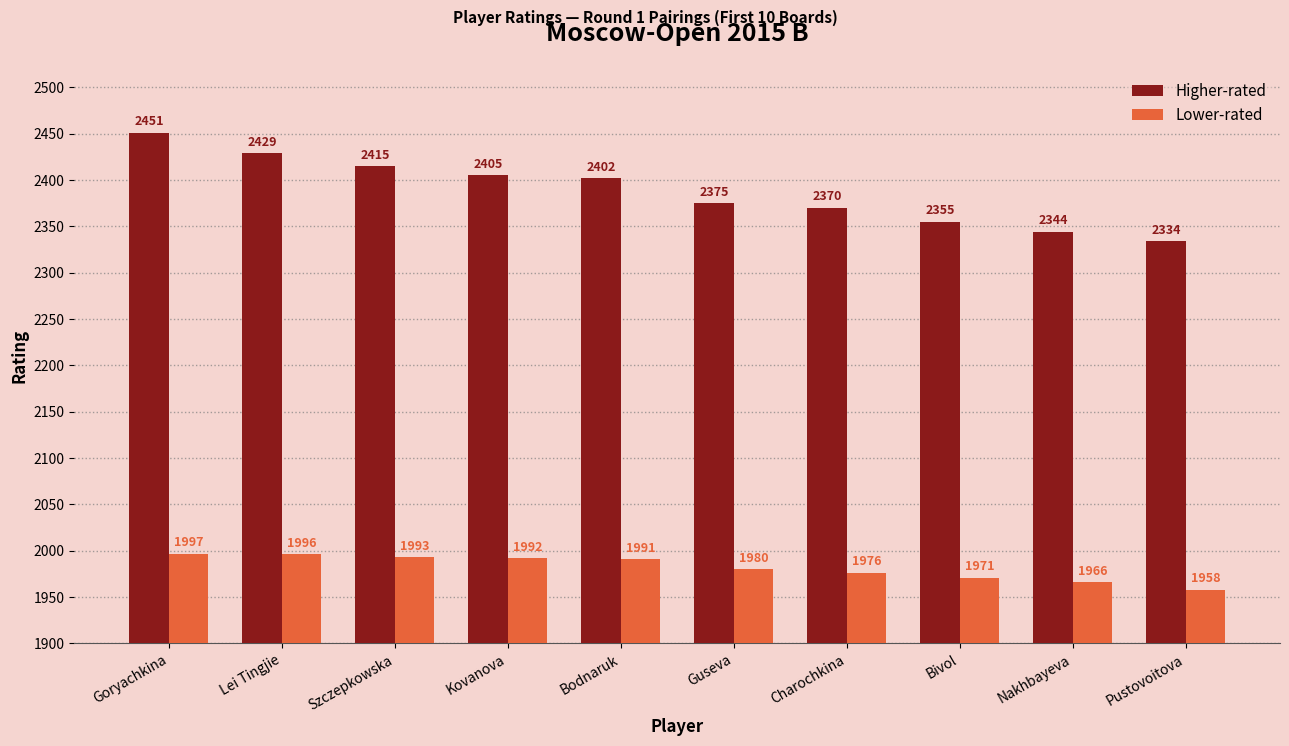

At which label does Higher-rated first exceed 2402?

Goryachkina